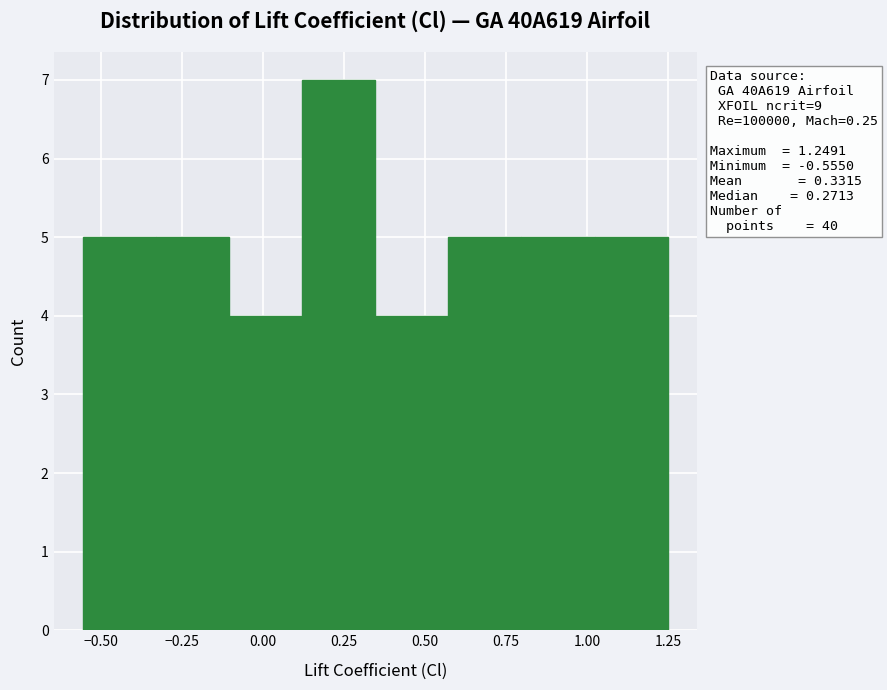

Which range on the x-axis has the tallest bar?

0.10 to 0.35